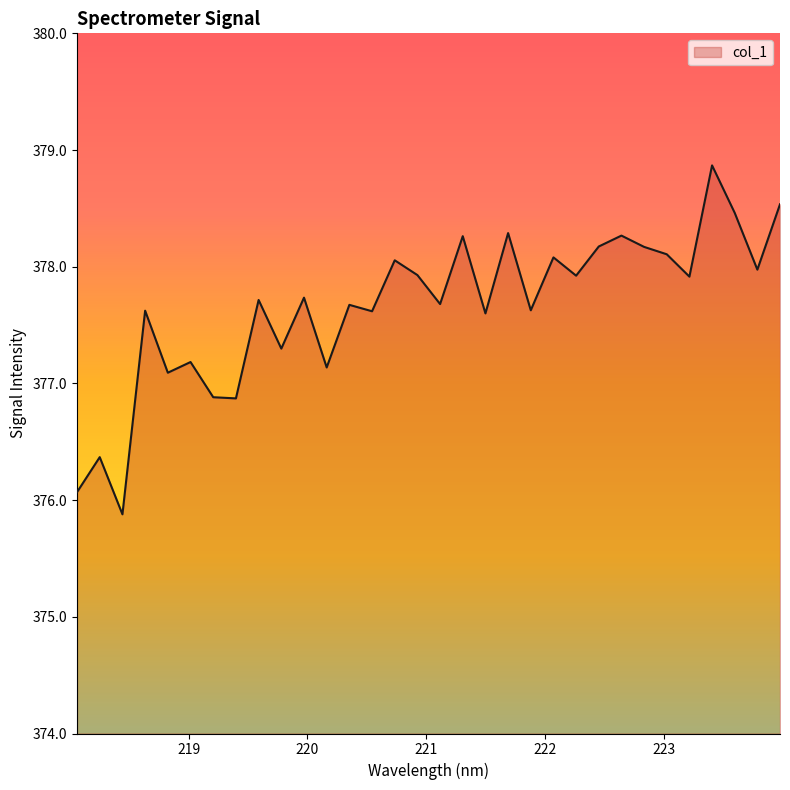

What is the difference between the maximum and minimum values?

3.0